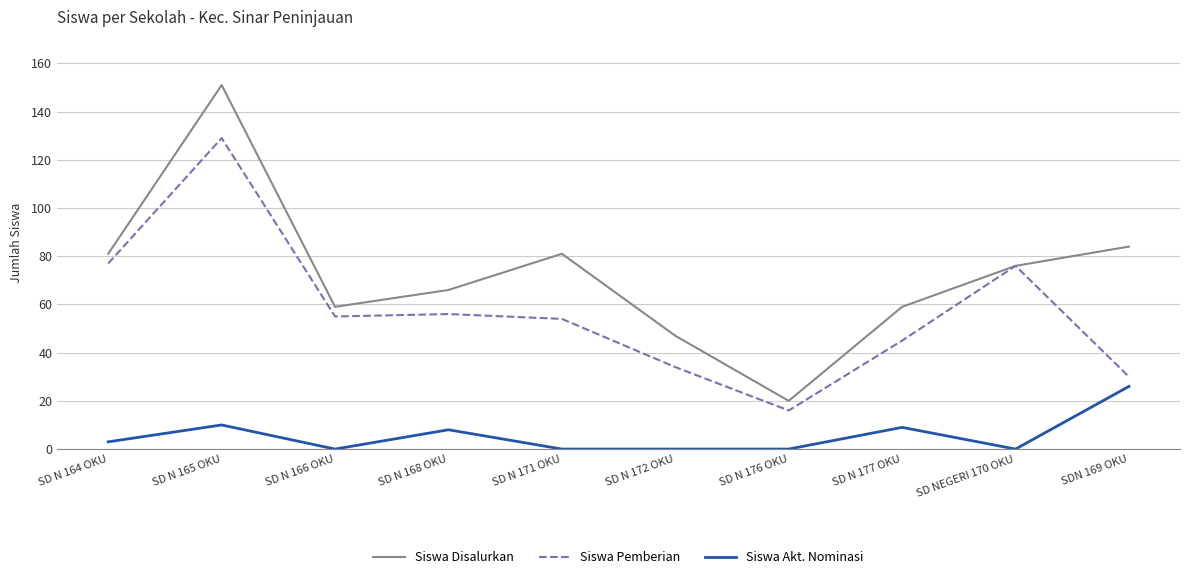

Where is Siswa Pemberian nearest to the value 72?

SD NEGERI 170 OKU